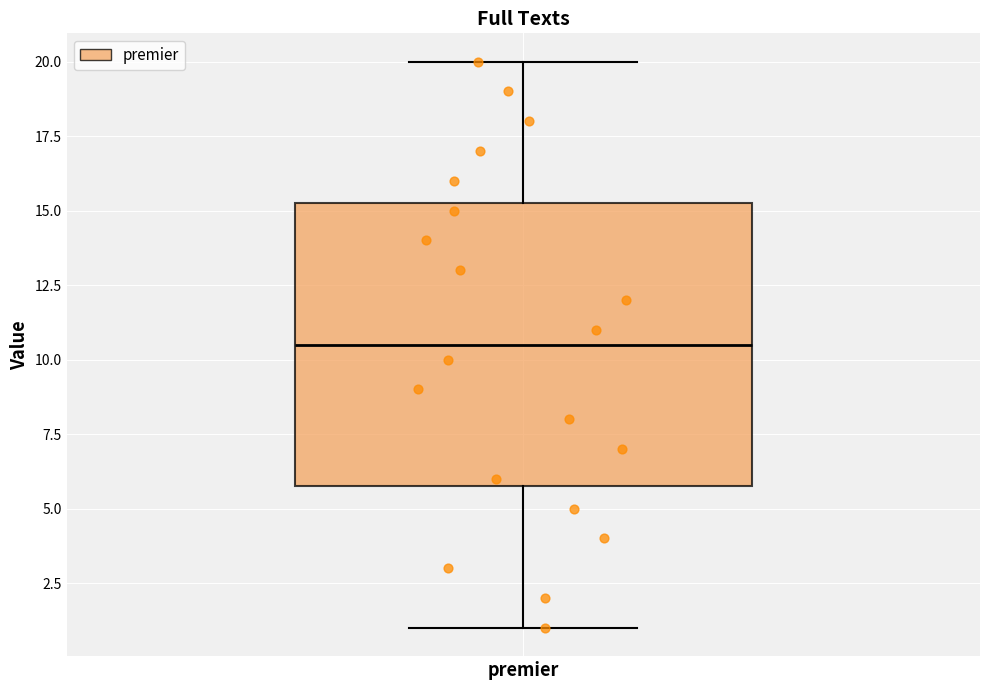

Where does the median line of the box for premier sit on the y-axis? The values are not printed on the chart, so give them approximately, as read against the axis.

10.5